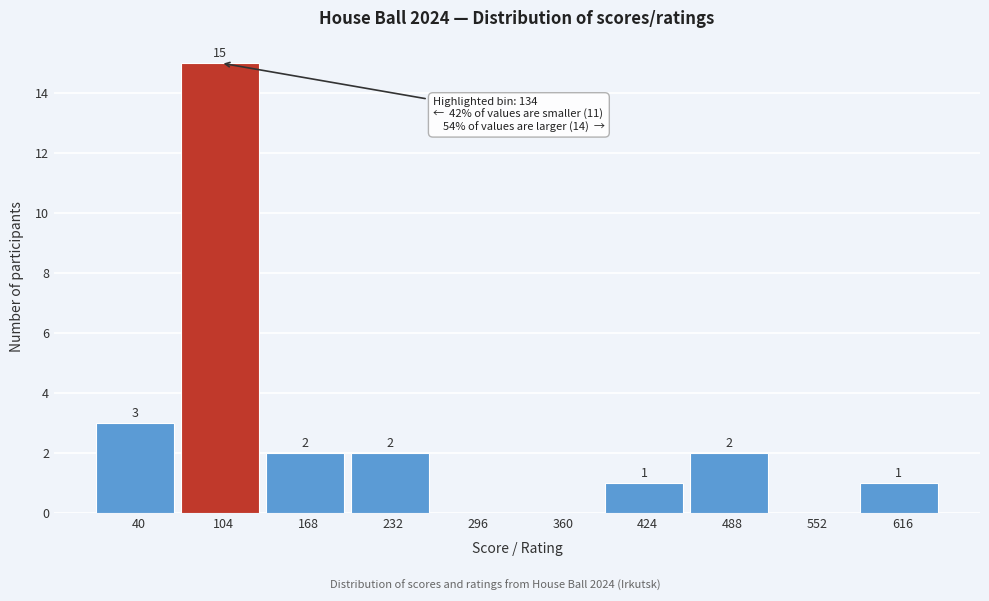

Approximately how many times larger is the value at 168 compared to 424?

2.0